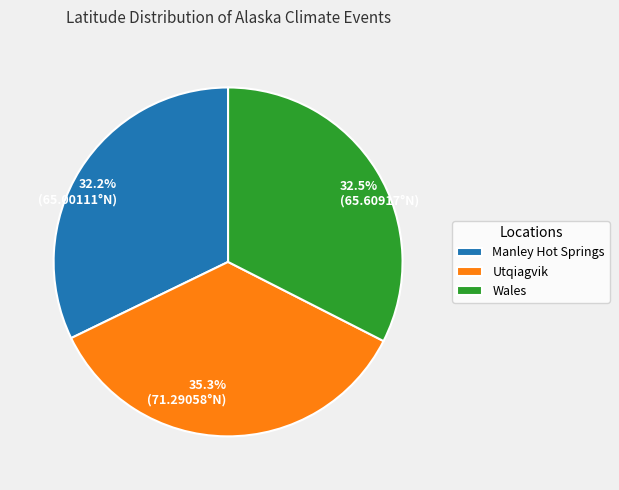

Is there a majority slice in this chart?

No